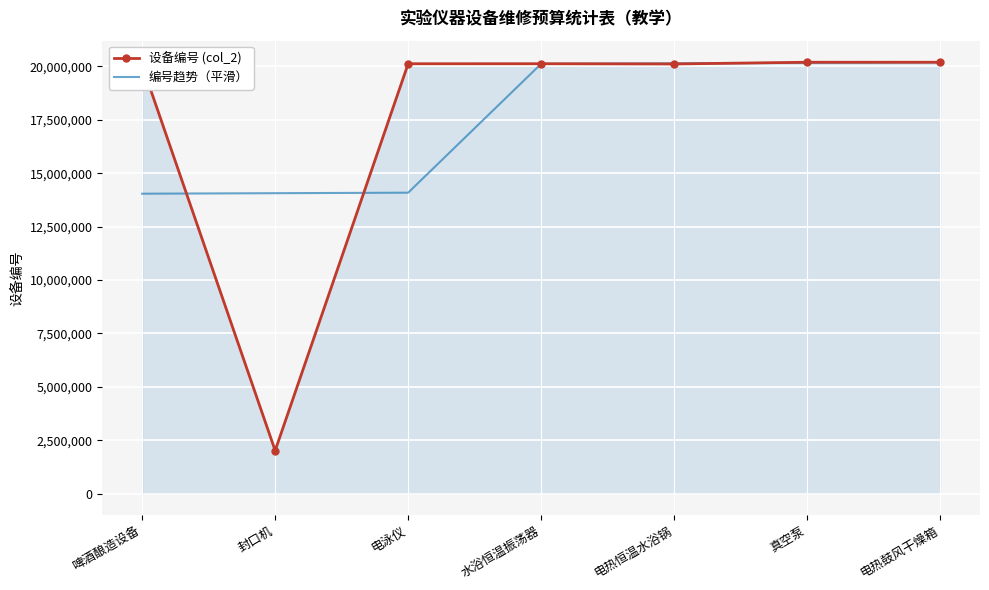

Rank the series at 啤酒酿造设备 from lowest to highest value.

编号趋势（平滑）, 设备编号 (col_2)